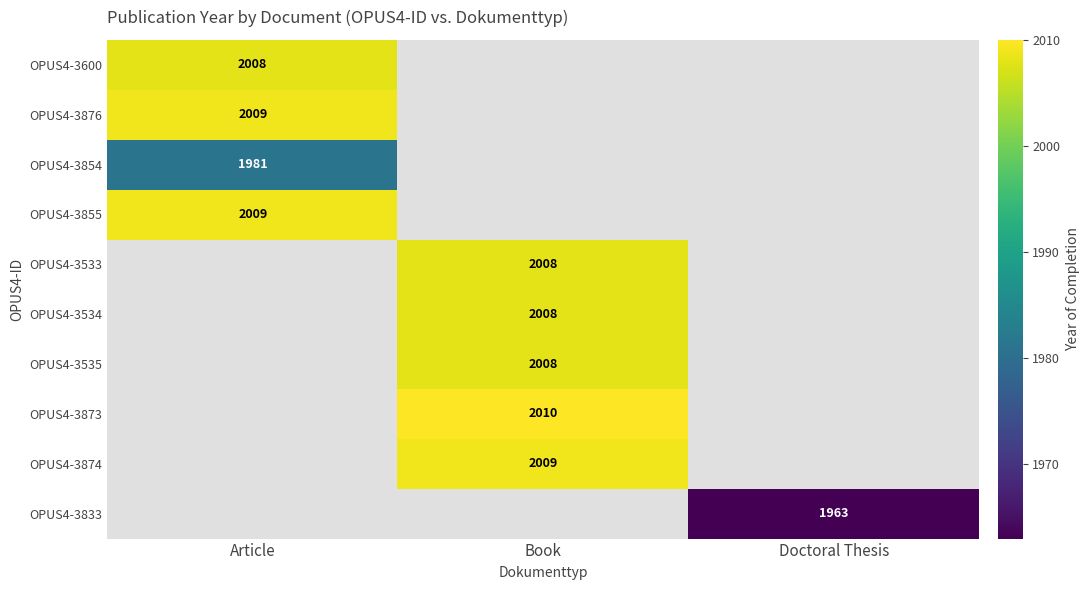

The OPUS4-3534 series shows 2718 at Book. True or false?

False